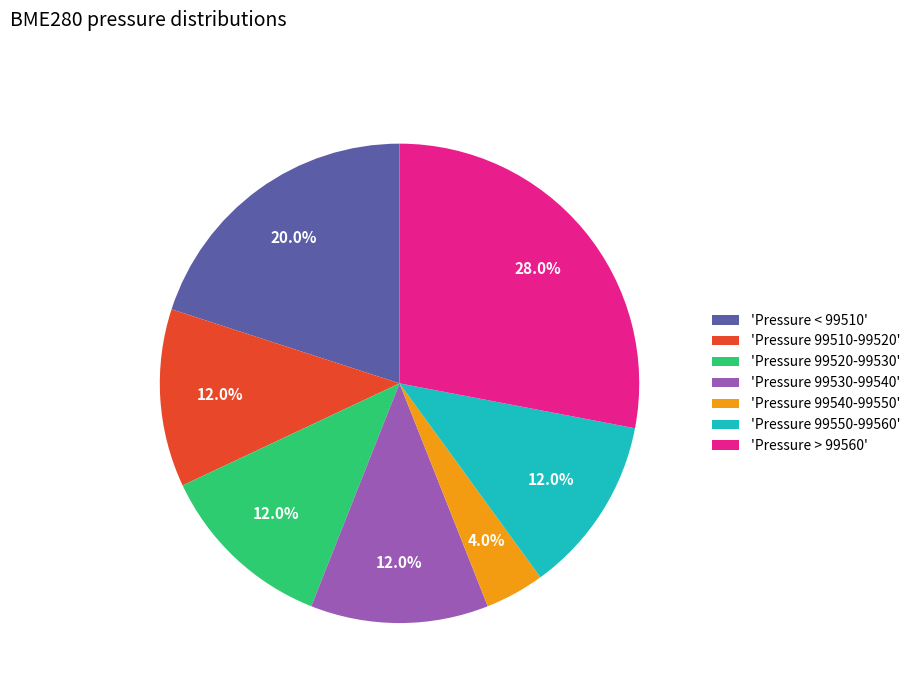

What is the ratio of the value at 'Pressure 99550-99560' to the value at 'Pressure 99520-99530'?

1.0